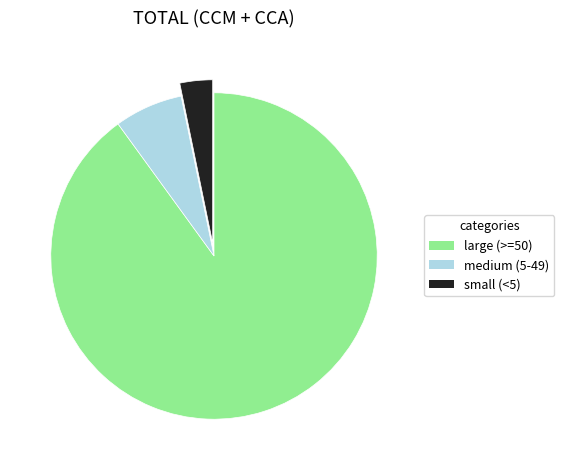

Which has a higher value, medium (5-49) or large (>=50)?

large (>=50)